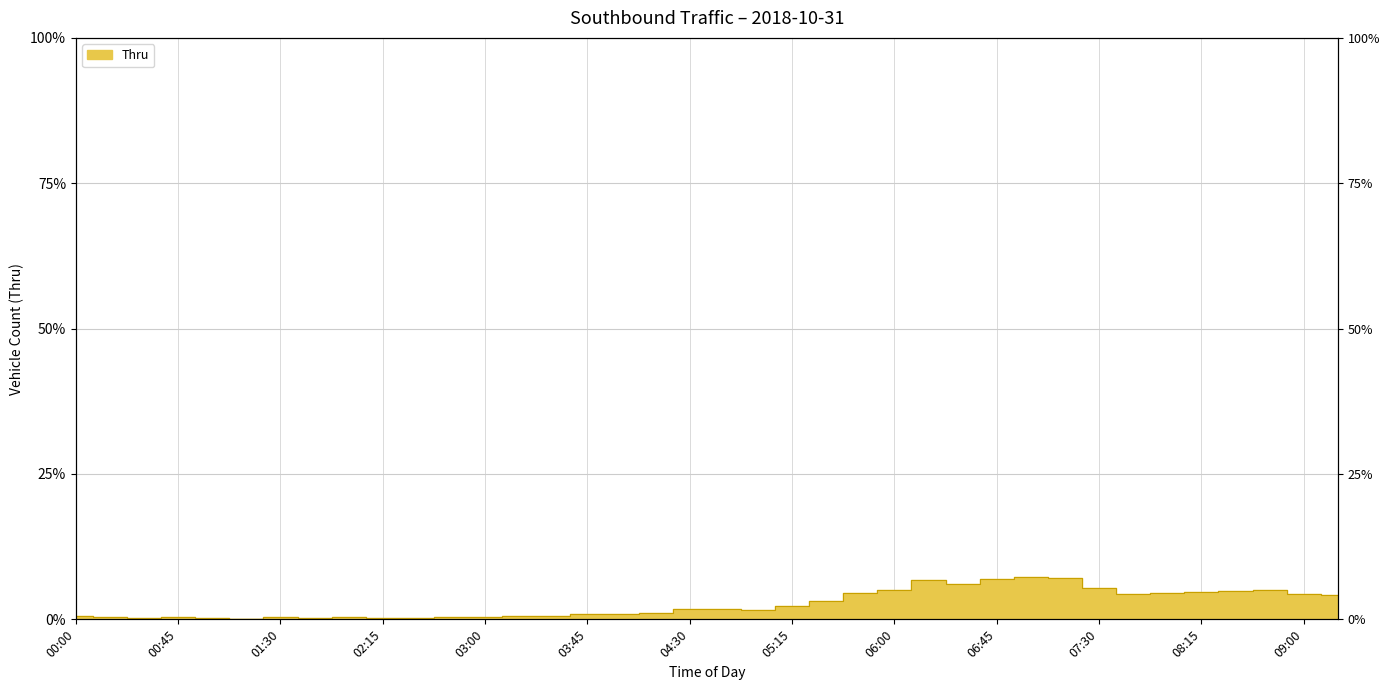

At which label is the value closest to 3?

05:30